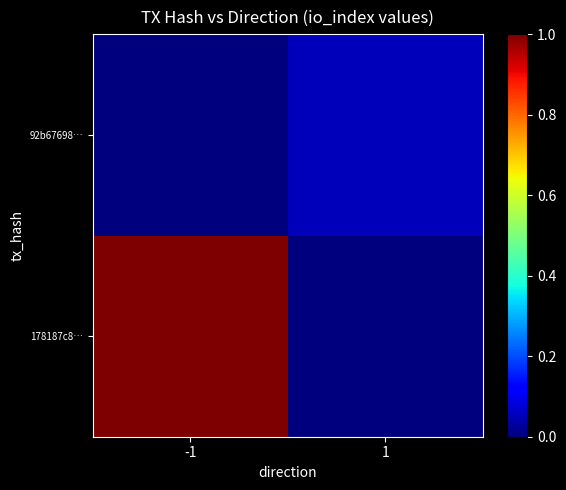

Reading left to right, list all the values displayed in this chart.

178187c8…: -1=1.0	1=0.0
92b67698…: -1=0.0	1=0.1